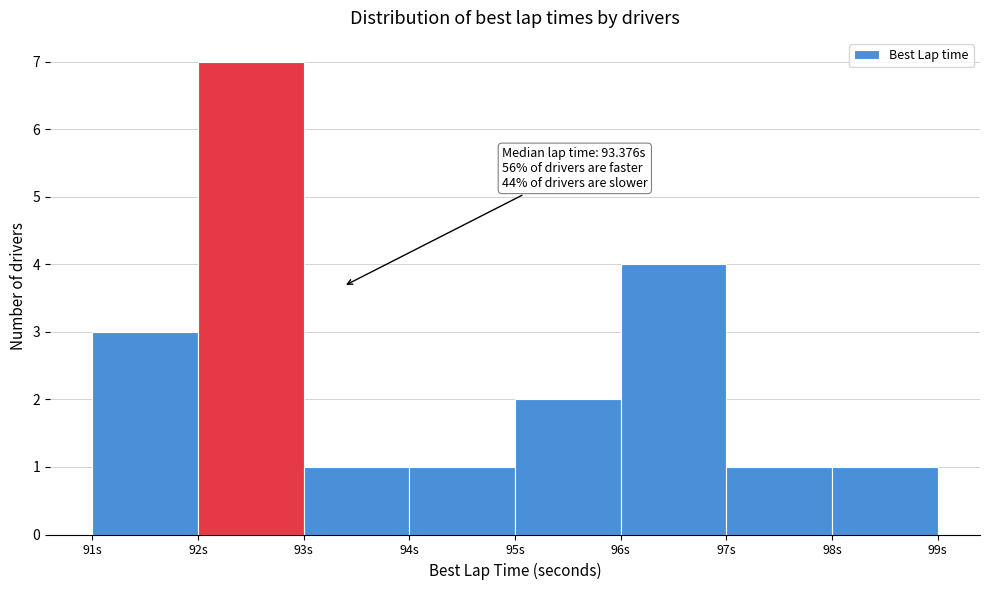

Which range on the x-axis has the tallest bar?

92 to 93